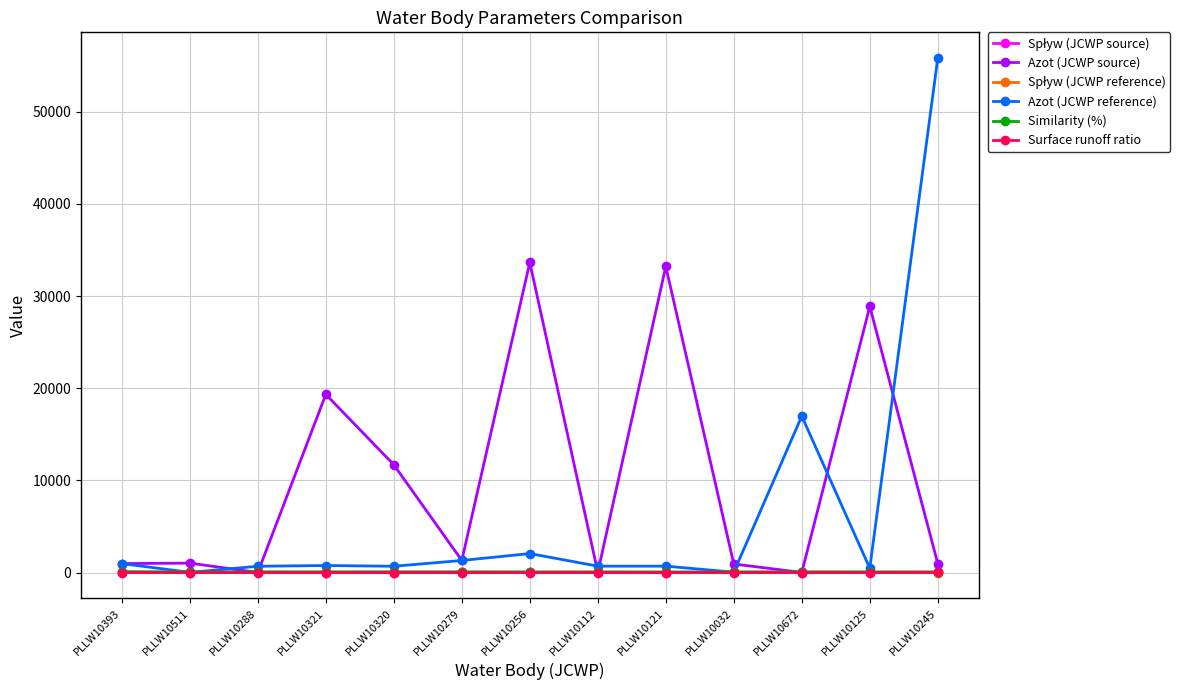

What is the label of the 2nd point from the left?

PLLW10511